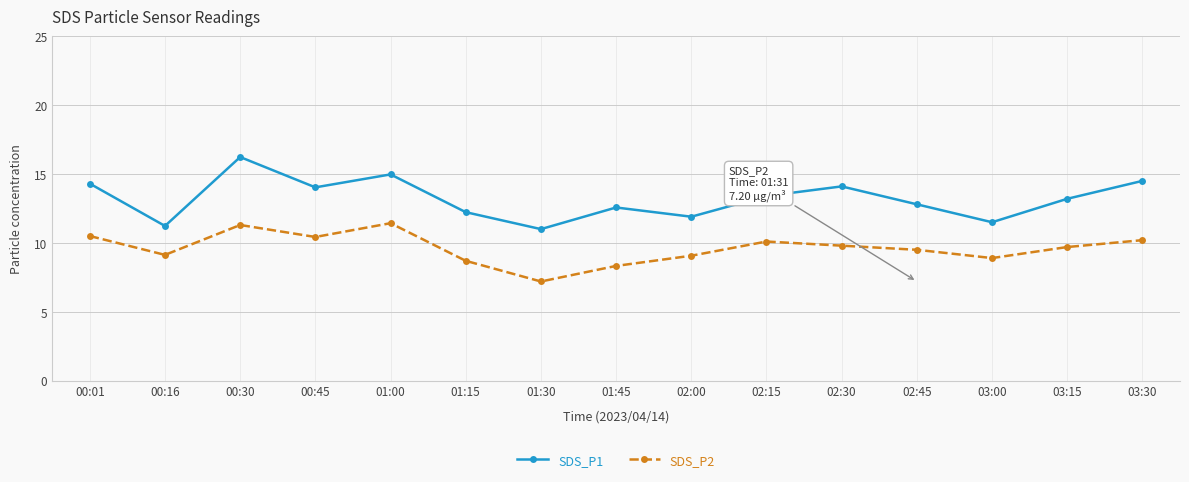

What is the greatest value displayed?

16.2